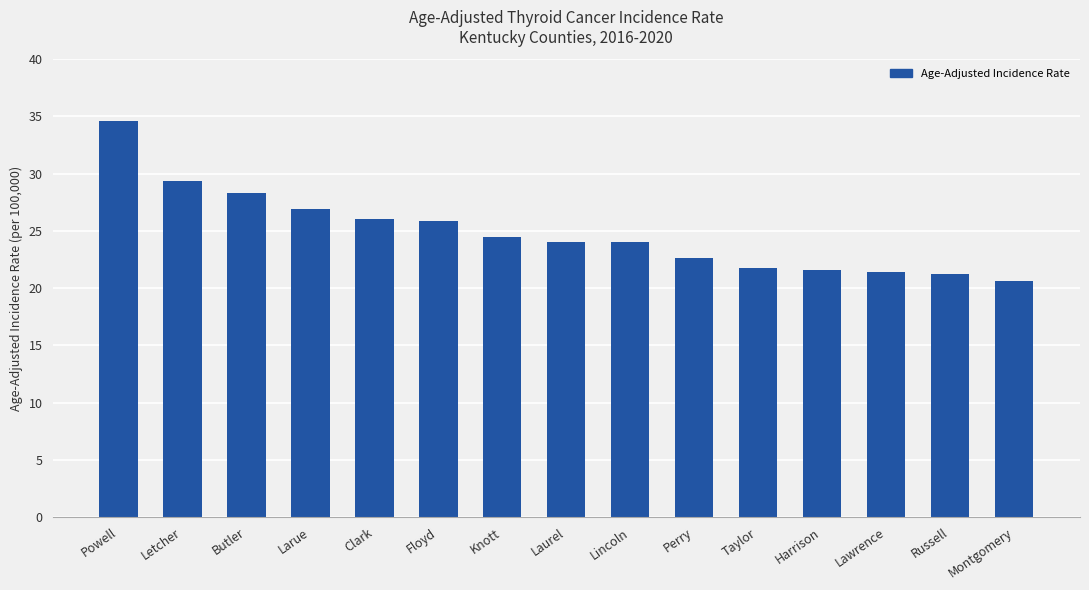

What is the value of the 13th bar from the left?

21.4